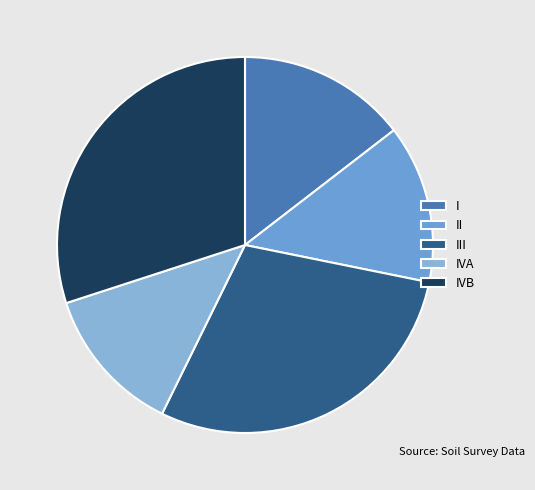

The III slice represents 35% of the pie. True or false?

False